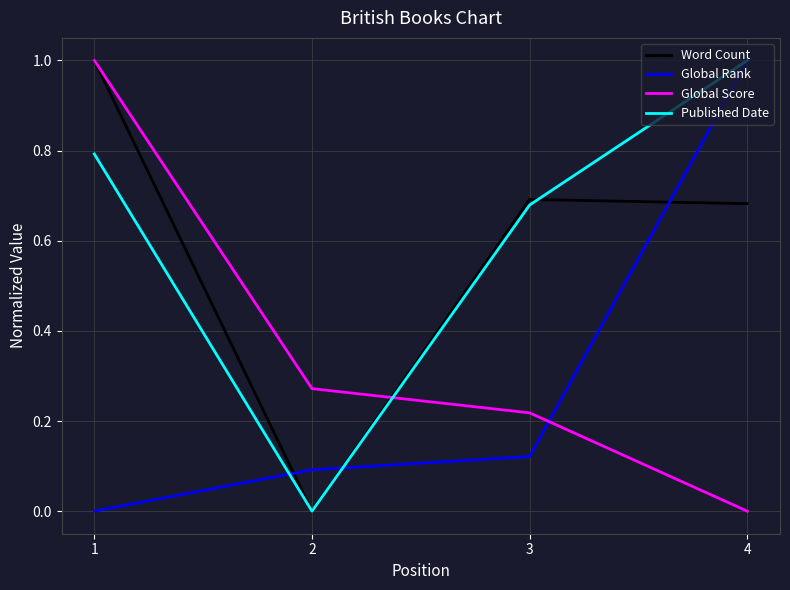

At which label is Published Date closest to 0?

2